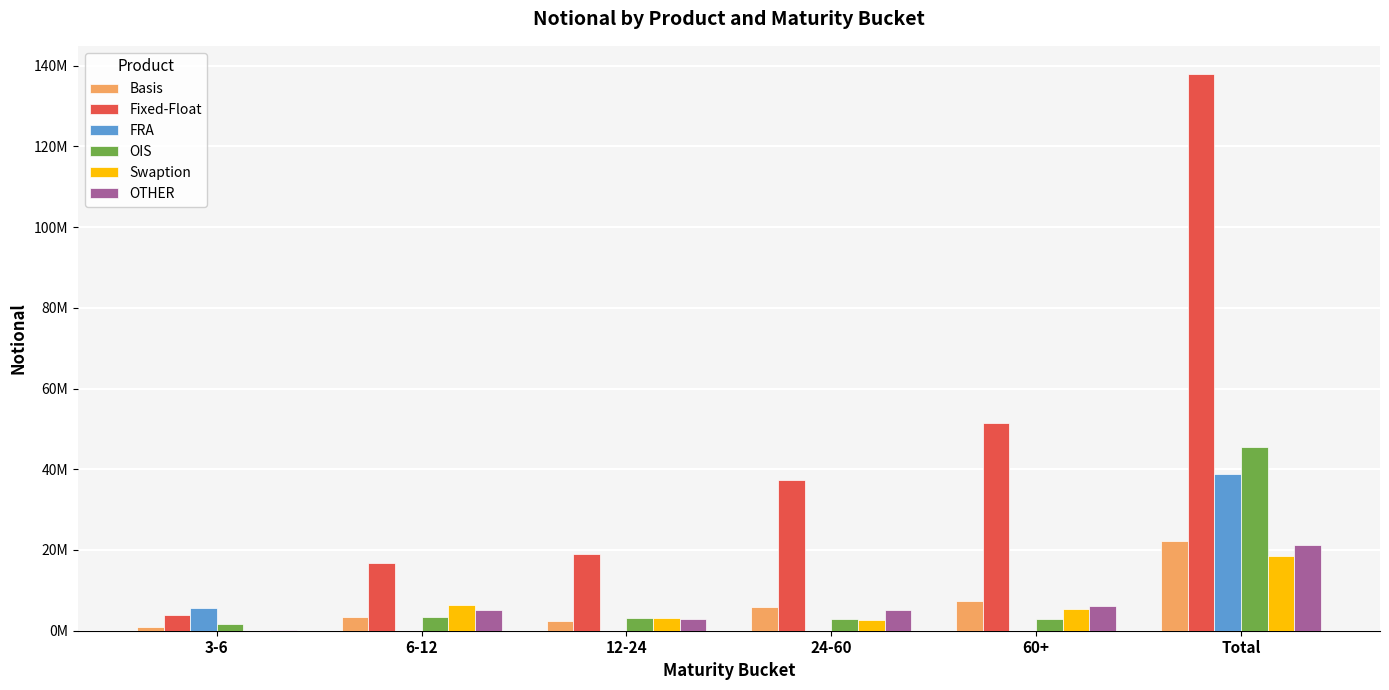

At which category does the chart reach its minimum across all series?

12-24